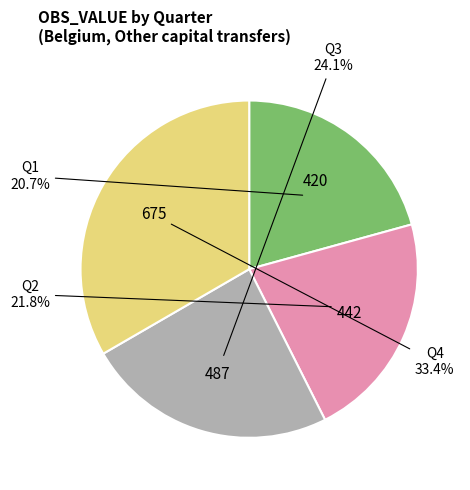

How many slices are in this pie chart?

4